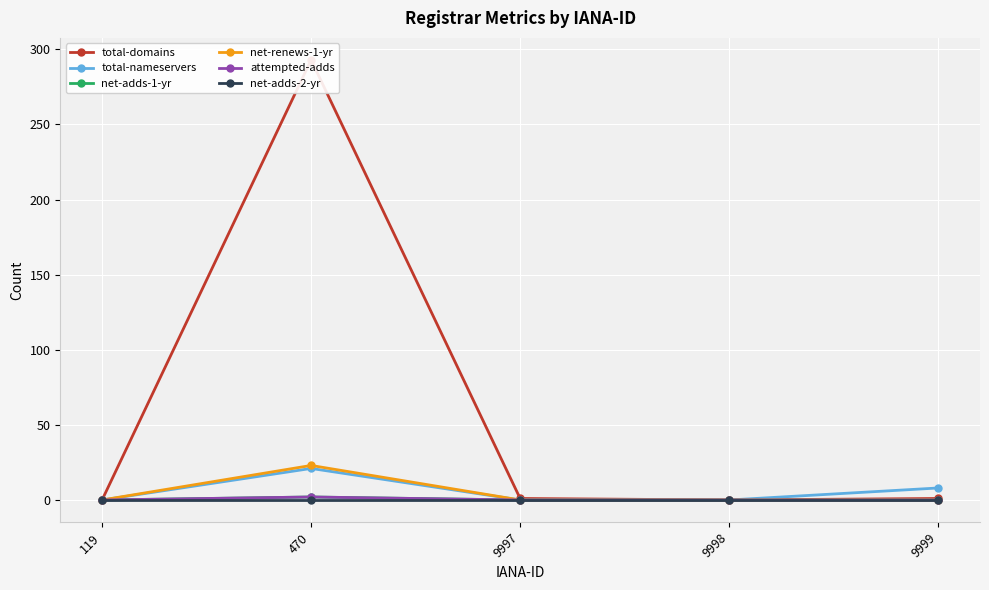

Does the chart display data point markers on the line(s)?

Yes